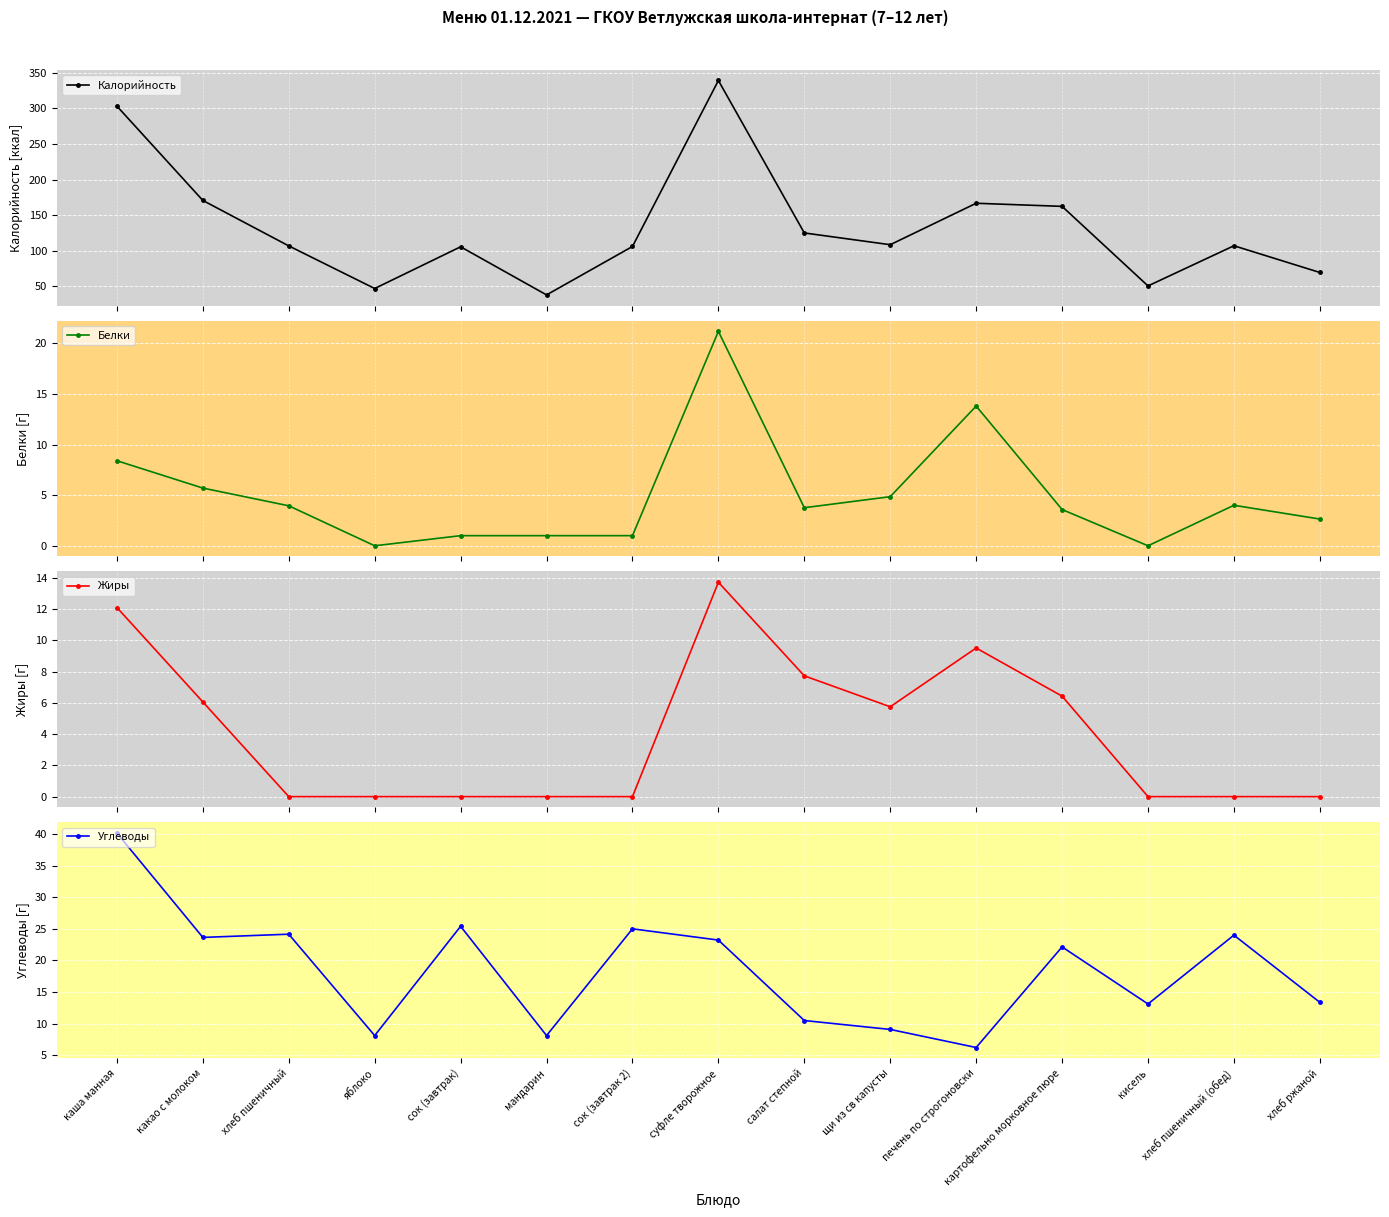

Where is the first local maximum for Углеводы?

хлеб пшеничный